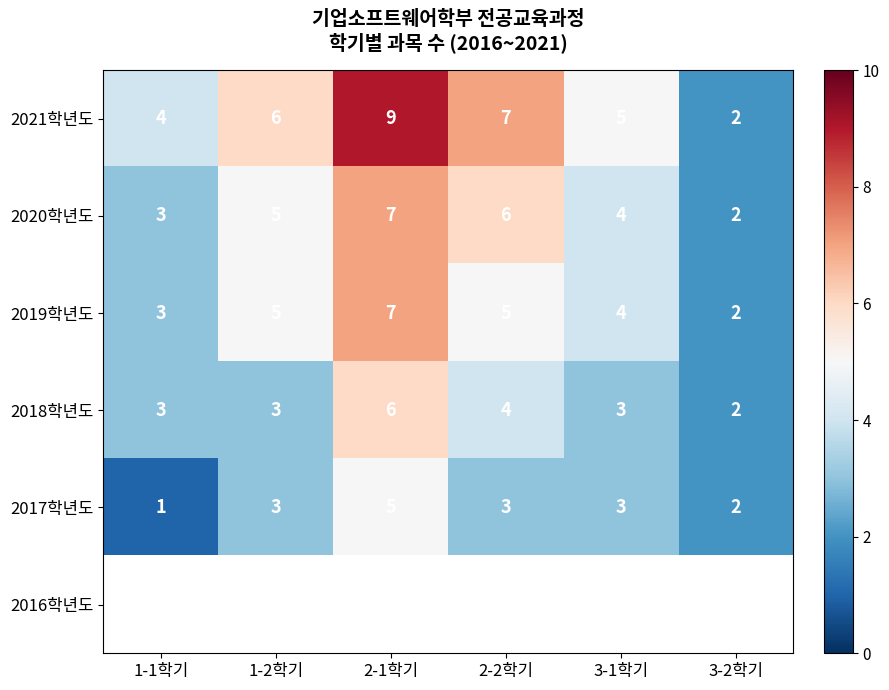

How many 2018학년도 values are between 3 and 4?

4